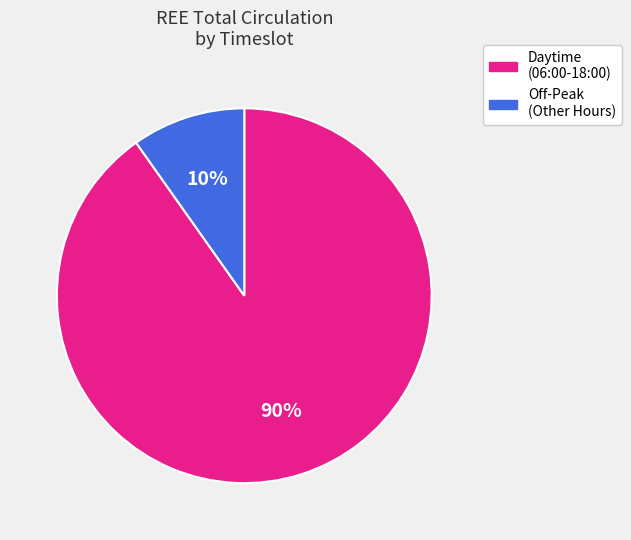

Between Off-Peak (Other Hours) and Daytime (06:00-18:00), which is larger?

Daytime (06:00-18:00)